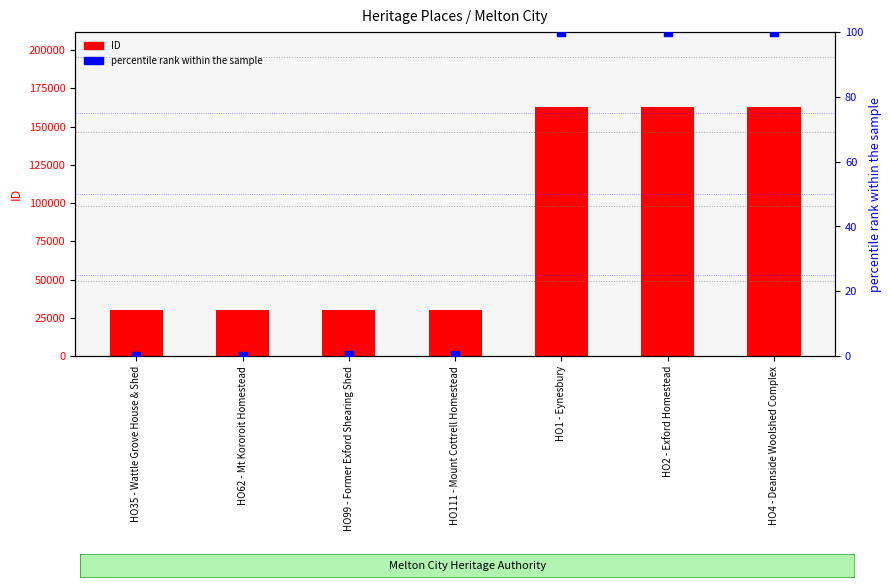

Is the value of ID at HO4 - Deanside Woolshed Complex greater than the value of percentile rank within the sample at HO1 - Eynesbury?

Yes